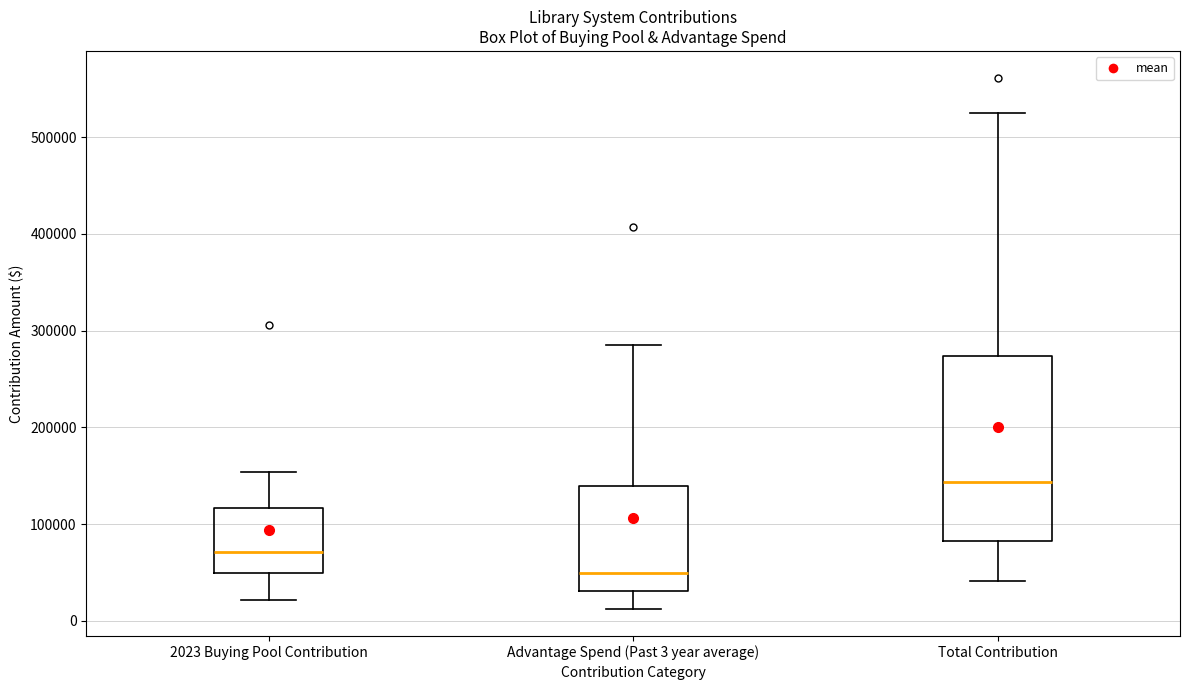

Reading left to right, read every box against the y-axis: the position of its median line, the range the box covers, and the ends of its whiskers. The values are not printed on the chart, so give them approximately, as read against the axis.

2023 Buying Pool Contribution: median 70000, box 50000 to 120000, whiskers 20000 to 150000
Advantage Spend (Past 3 year average): median 50000, box 30000 to 140000, whiskers 10000 to 290000
Total Contribution: median 140000, box 80000 to 270000, whiskers 40000 to 520000